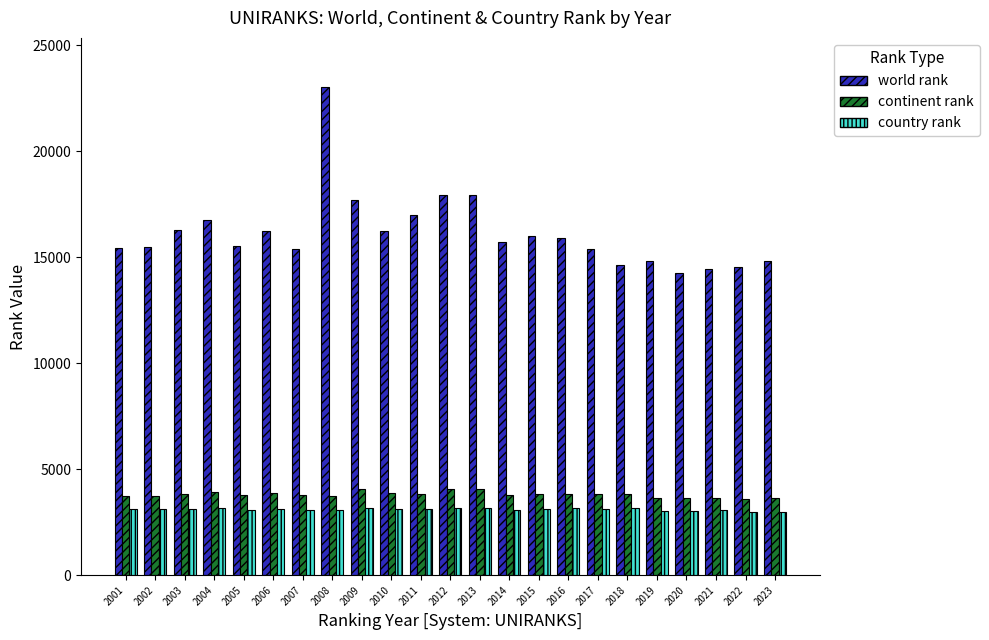

What is the maximum value for country rank?

3175